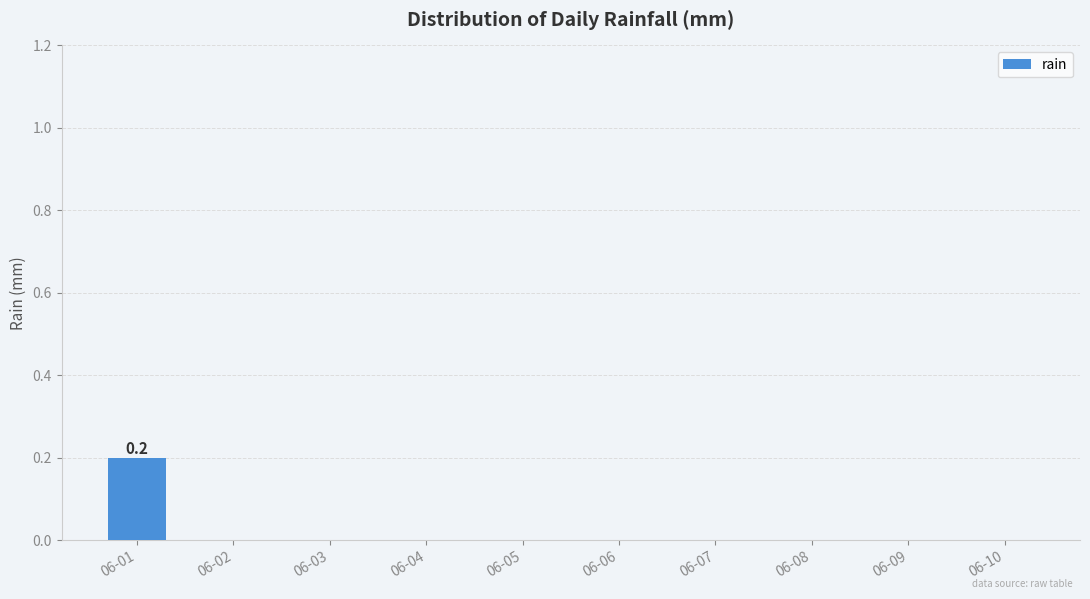

What is the sum of all values?

0.2